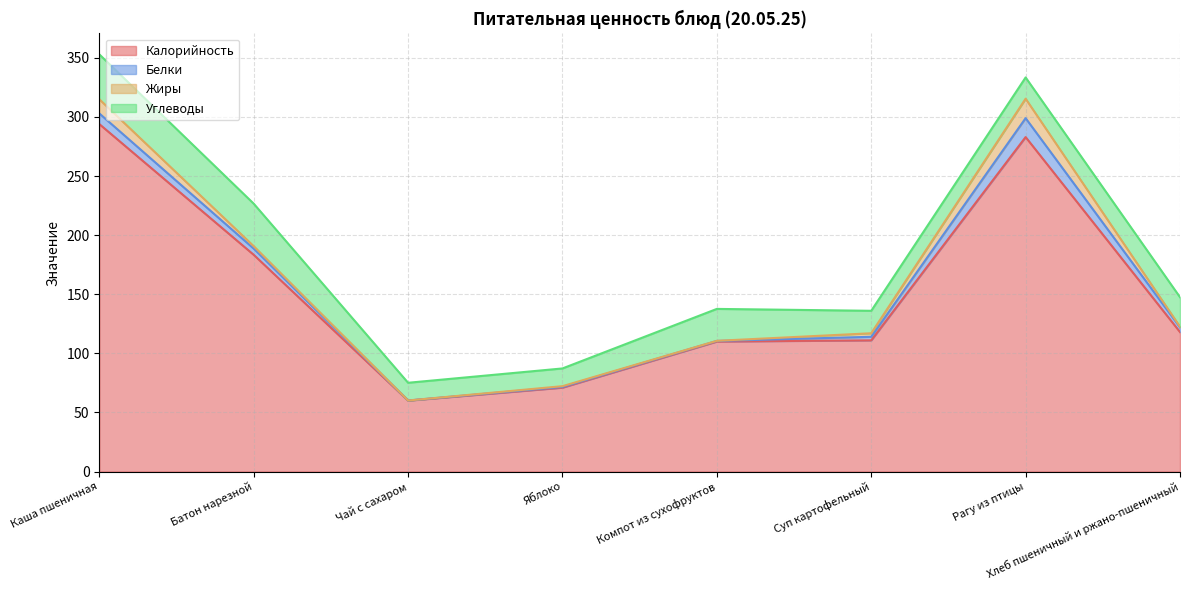

What are all the series names shown in the legend?

Калорийность, Белки, Жиры, Углеводы